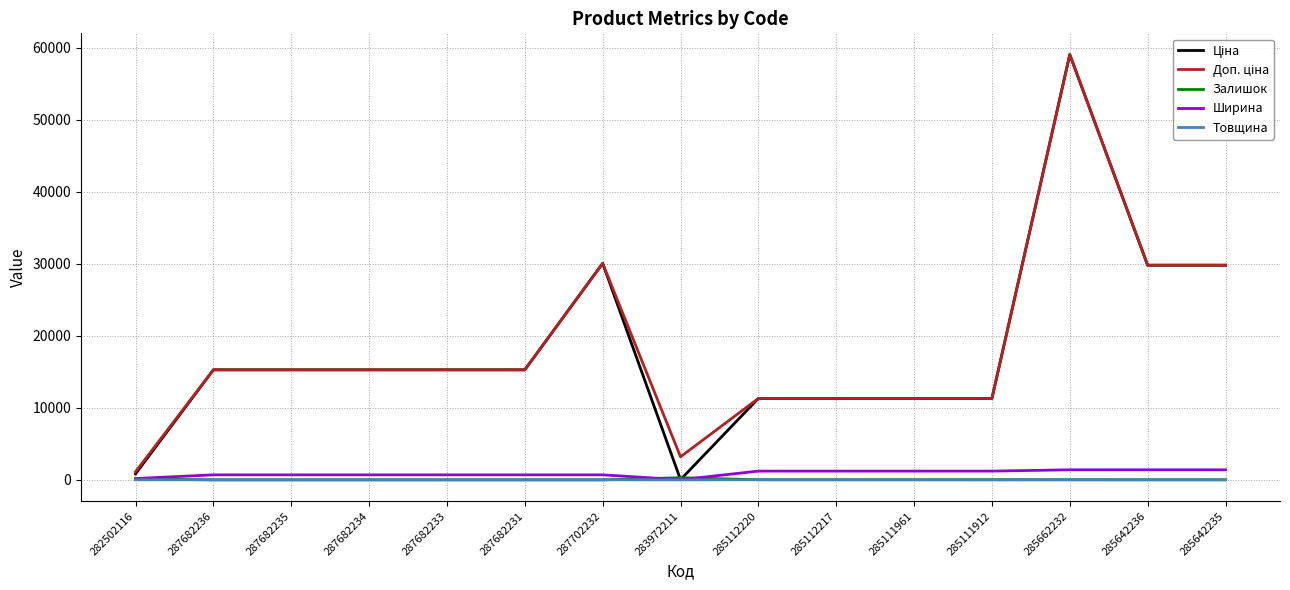

Is it true that Залишок equals 12.0 at 285642236?

True